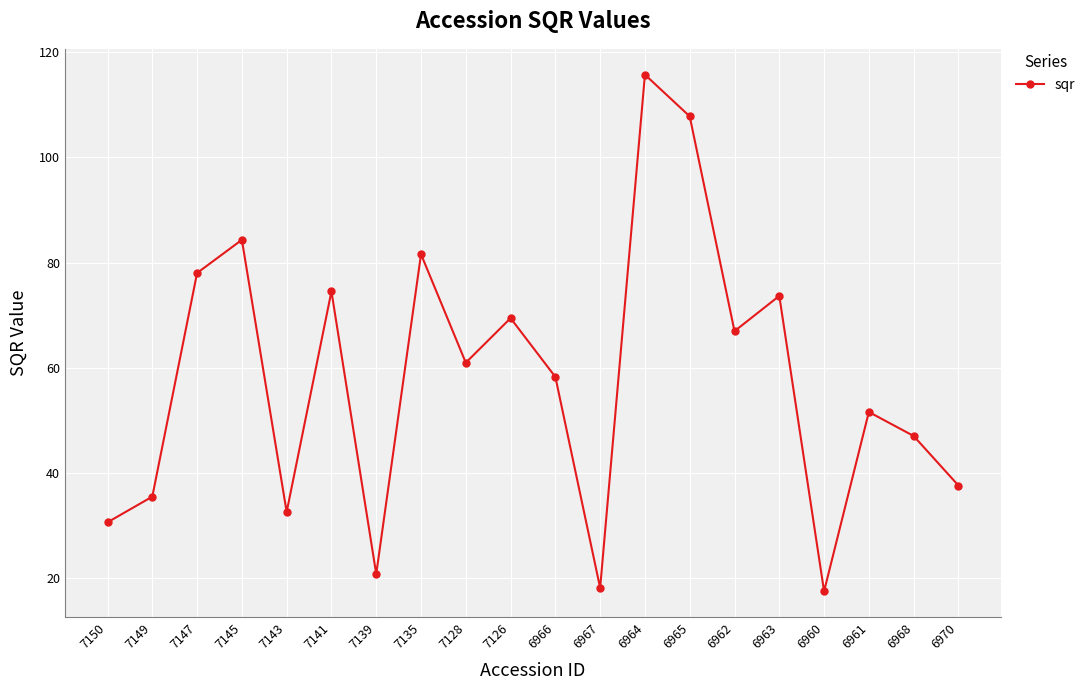

Reading right to left, list all the values displayed in this chart.

37.6	47.0	51.6	17.5	73.7	66.9	107.8	115.7	18.1	58.2	69.4	60.9	81.6	20.8	74.5	32.6	84.3	78.0	35.5	30.6